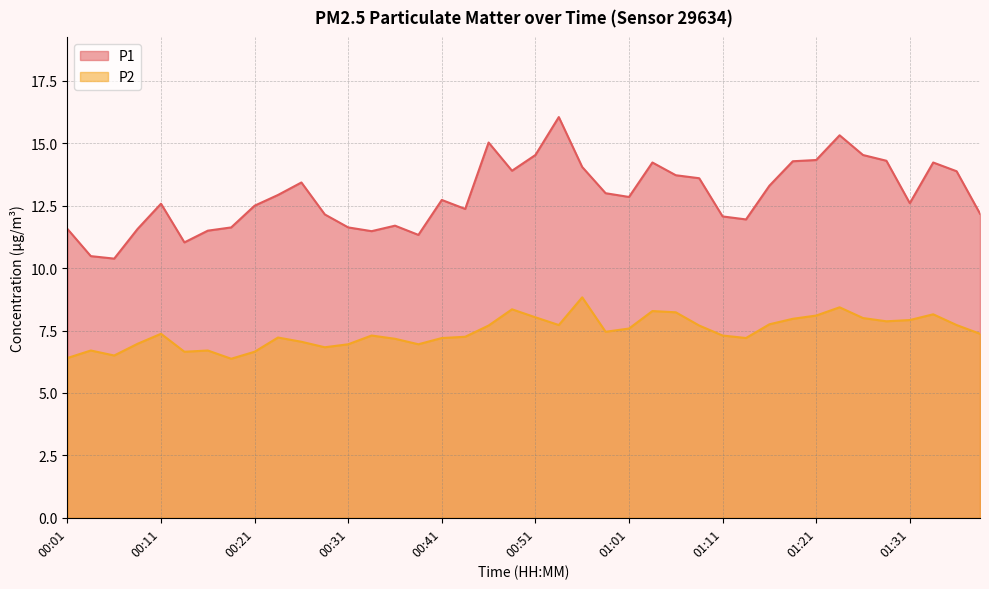

At which category does P2 reach its first local valley?

00:06